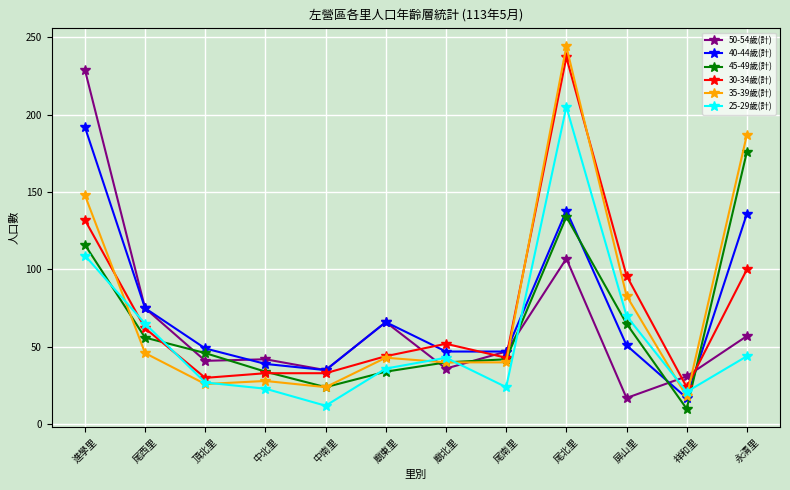

What is the minimum value shown in the chart?

10